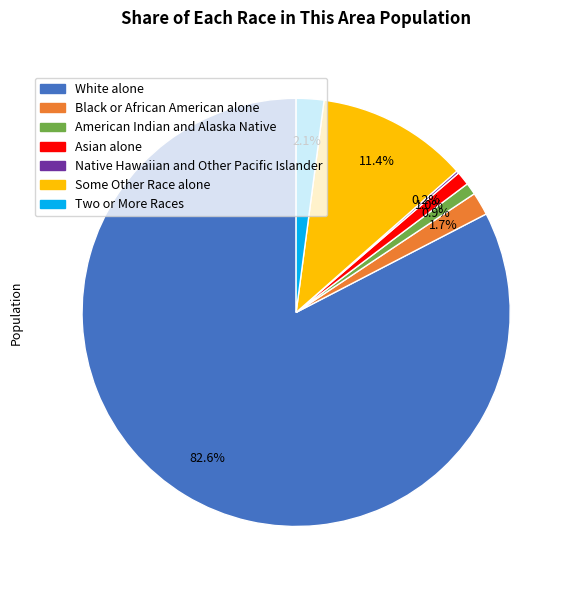

To the nearest percent, what portion does American Indian and Alaska Native represent?

1%